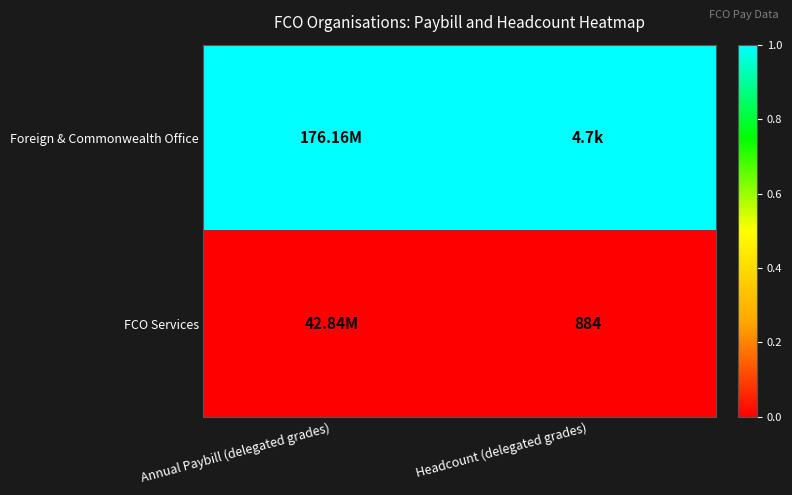

At how many categories does at least one series exceed 0?

2